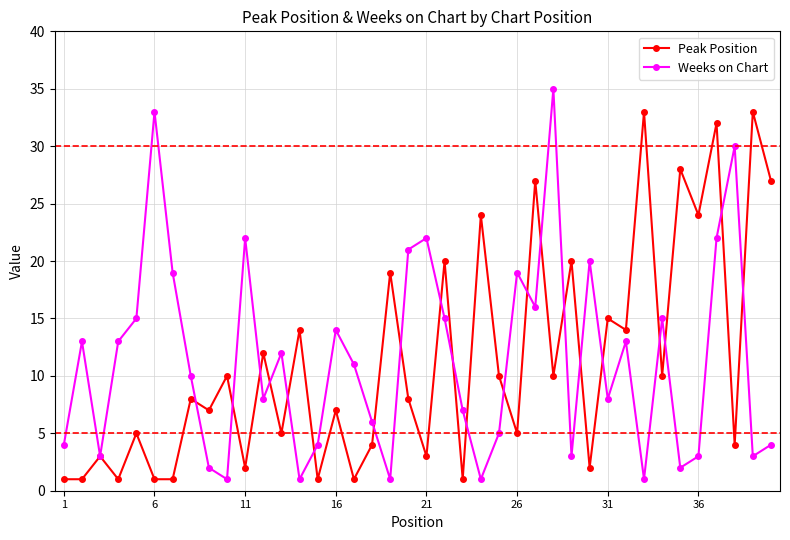

Which series has the largest range (max minus min)?

Weeks on Chart